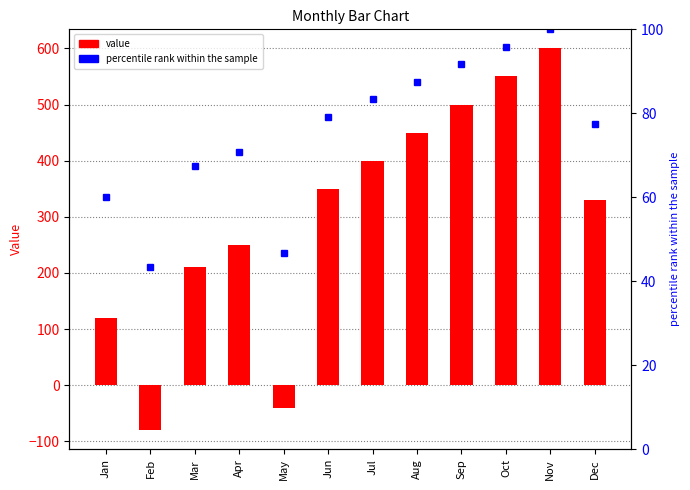

Are the bars grouped side by side (vs. stacked)?

Yes